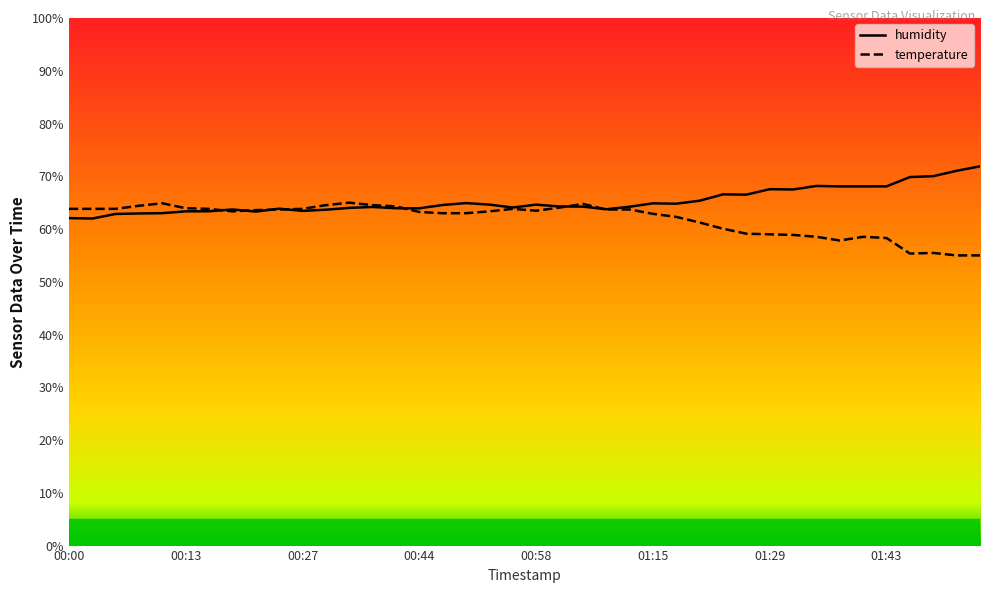

At how many categories does at least one series exceed 58?

40